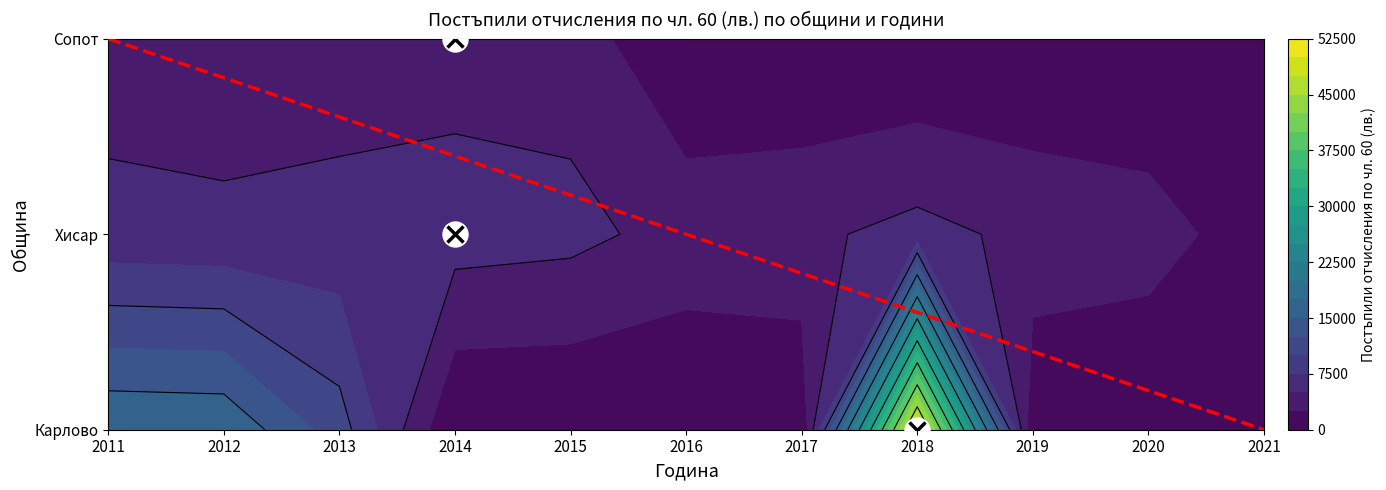

True or false: Сопот has a value of 1475.9 at 2013.

False